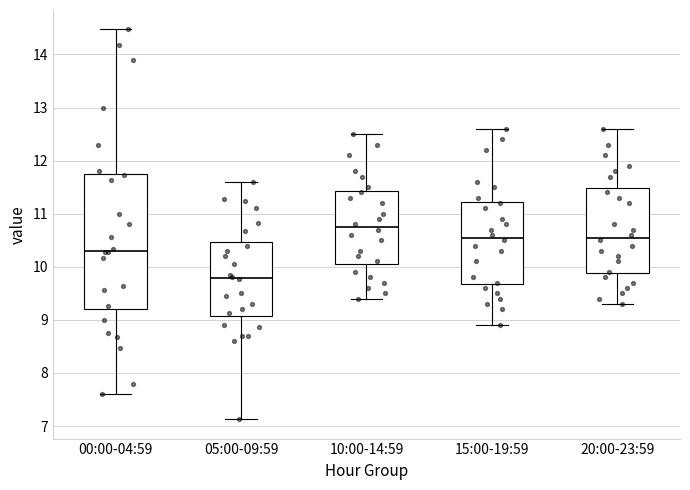

Where does the upper whisker of the box for 10:00-14:59 end on the y-axis? The values are not printed on the chart, so give them approximately, as read against the axis.

12.5